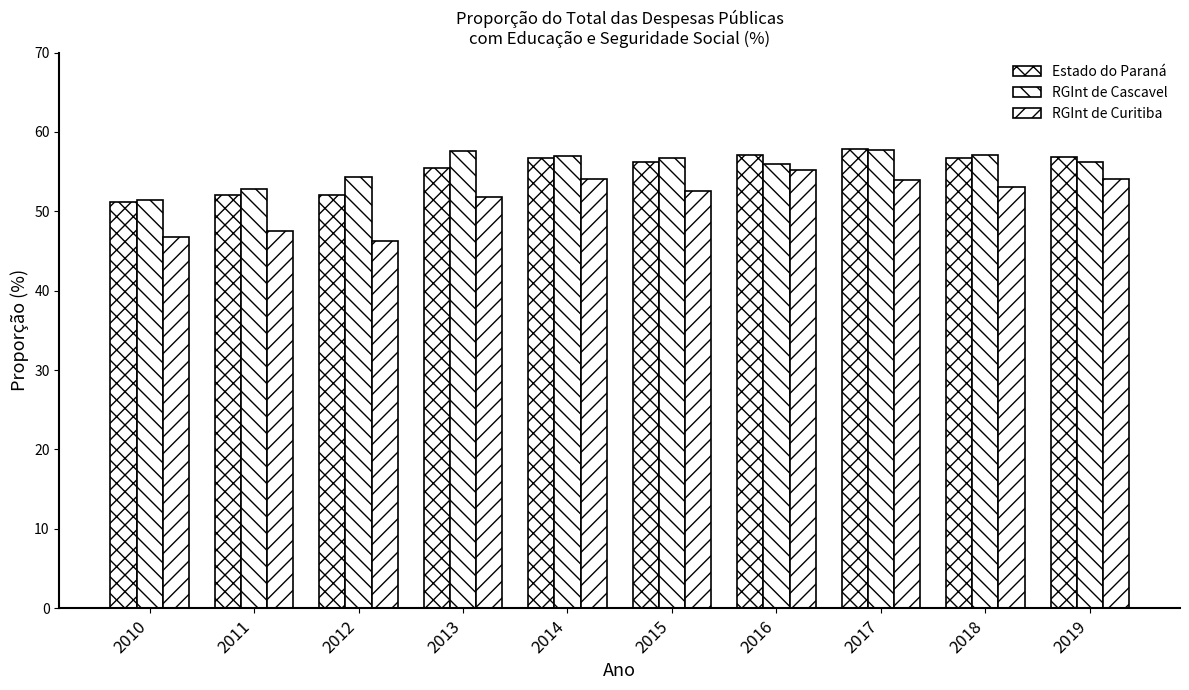

How many bars are there in total?

30